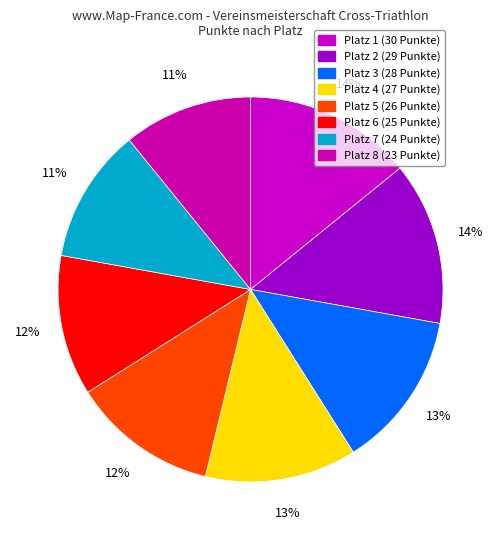

What is the largest slice in the pie chart?

1